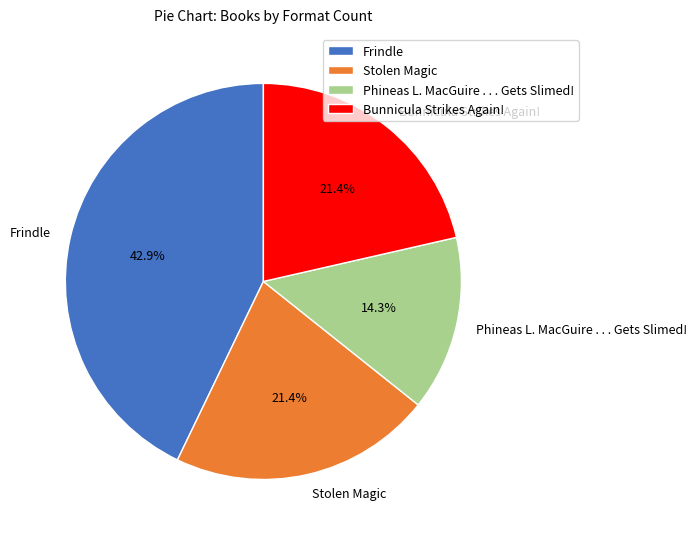

Does Phineas L. MacGuire . . . Gets Slimed! represent more than half of the total?

No